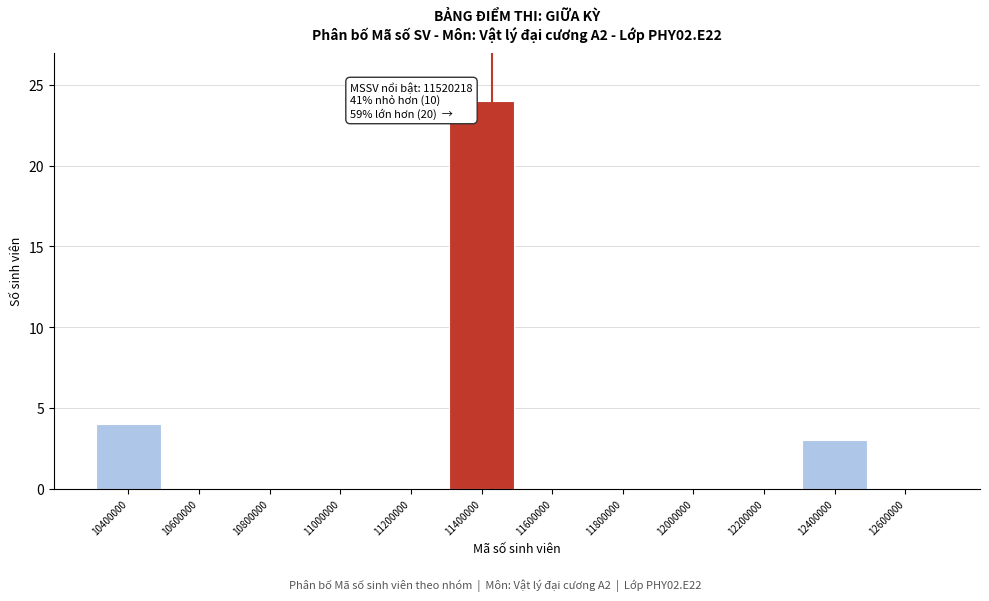

Reading right to left, what are all the values shown in this chart?

12600000=0	12400000=3	12200000=0	12000000=0	11800000=0	11600000=0	11400000=24	11200000=0	11000000=0	10800000=0	10600000=0	10400000=4